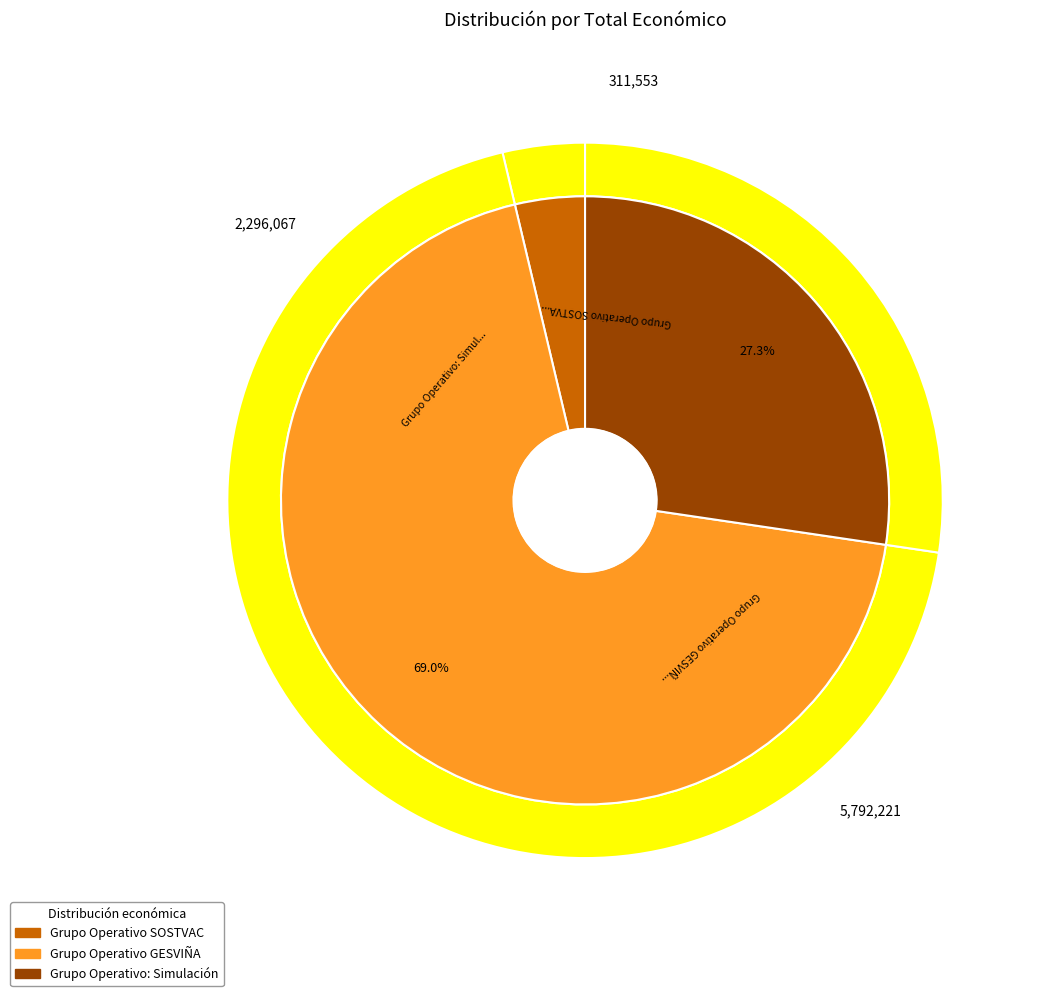

Does Grupo Operativo GESVIÑA account for over 50% of the chart?

Yes